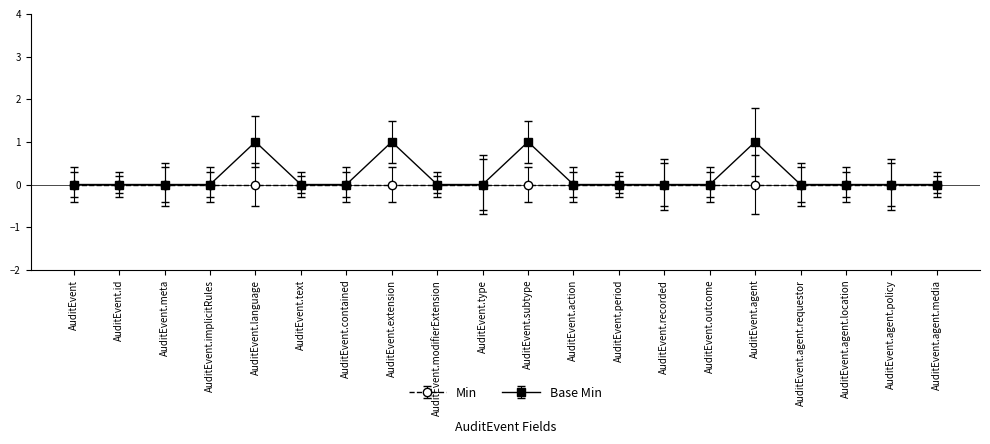

True or false: Base Min has a value of 2 at AuditEvent.subtype.

False